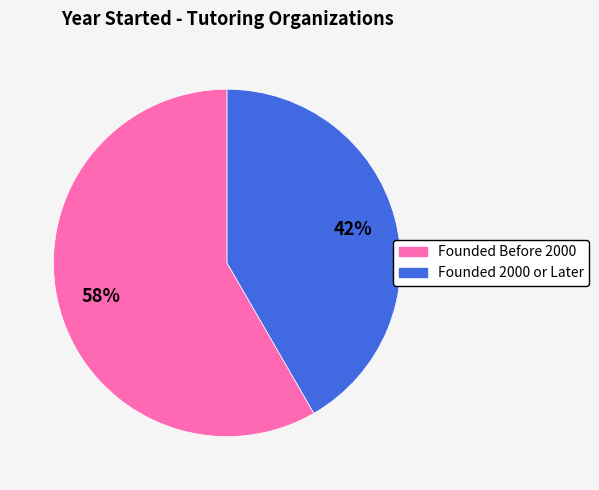

How many slices are in this pie chart?

2